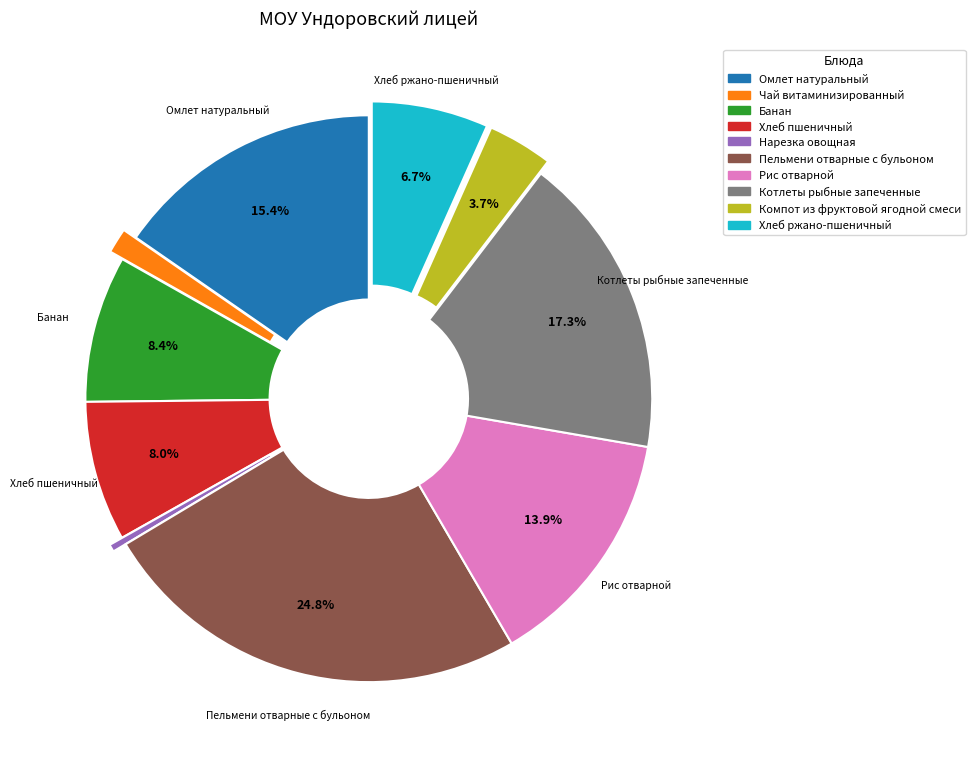

What is the ratio of the value at Рис отварной to the value at Хлеб пшеничный?

1.7